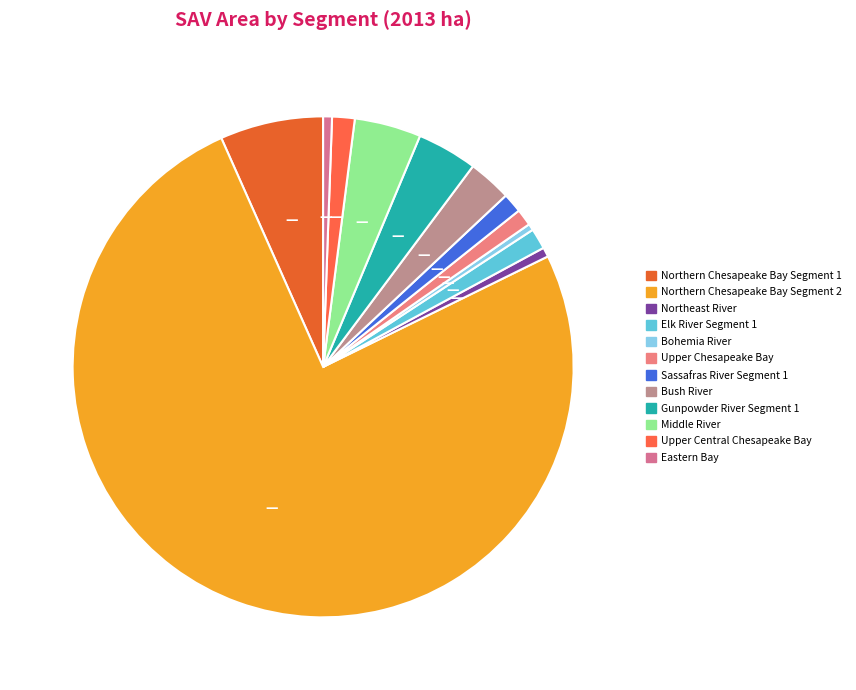

What is the change in value from Bush River to Upper Central Chesapeake Bay?

-46.5